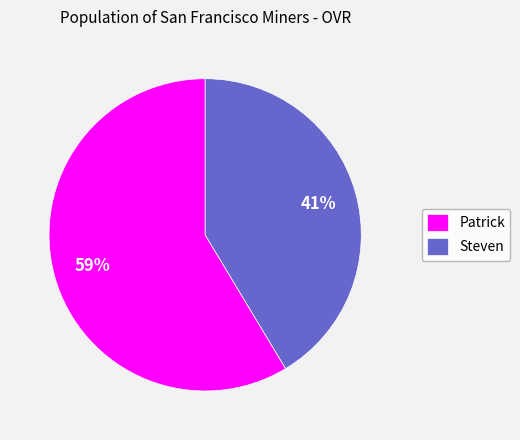

Combined, do Patrick and Steven account for over 50%?

Yes